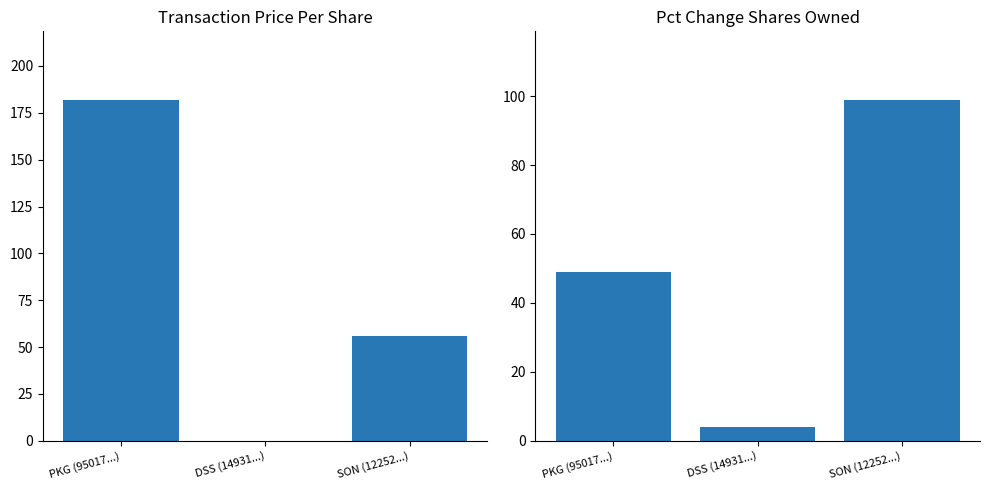

At which category is the sum across all series the highest?

PKG (95017...)